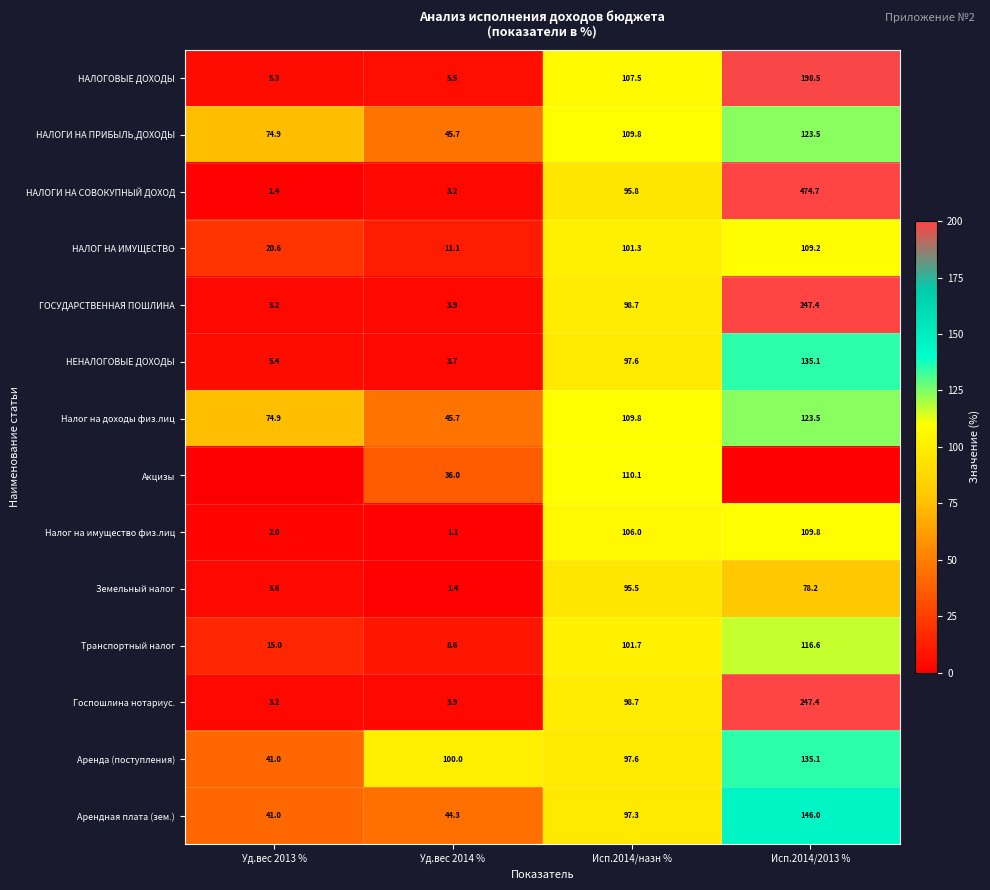

What is the minimum value for Земельный налог?

1.4